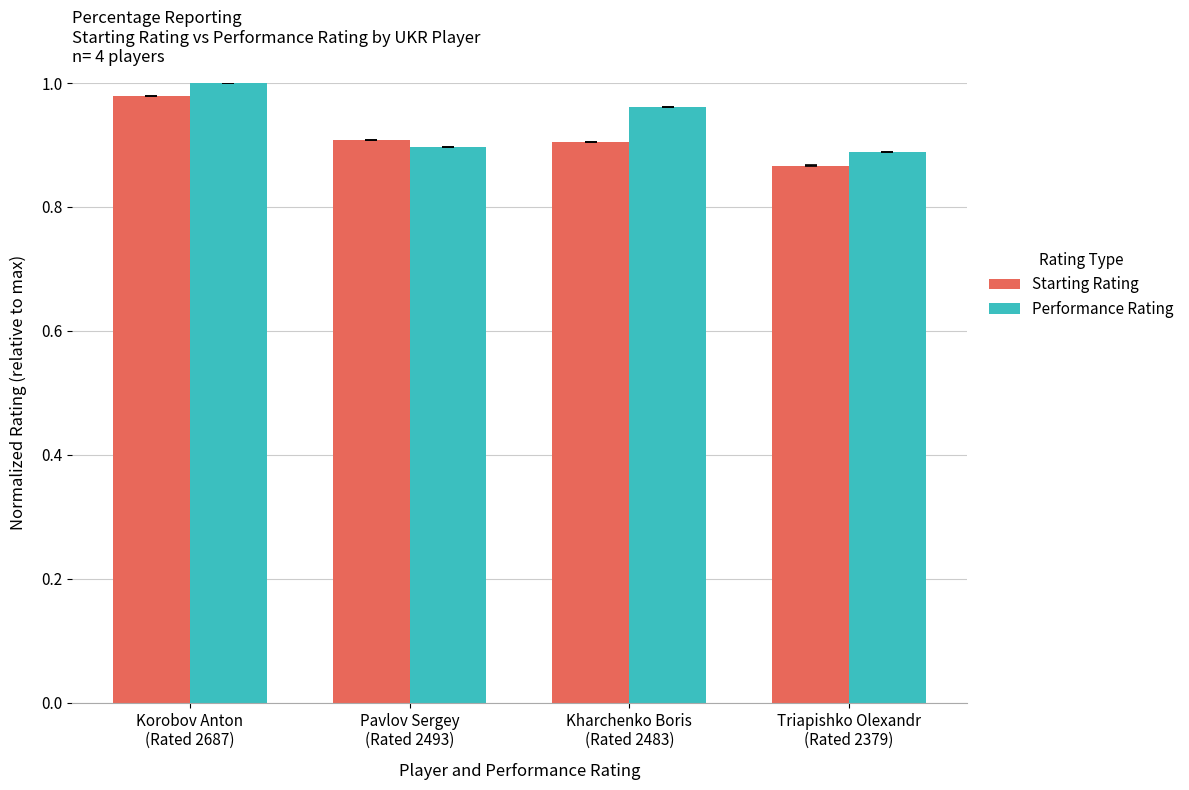

At how many categories does at least one series exceed 0?

4